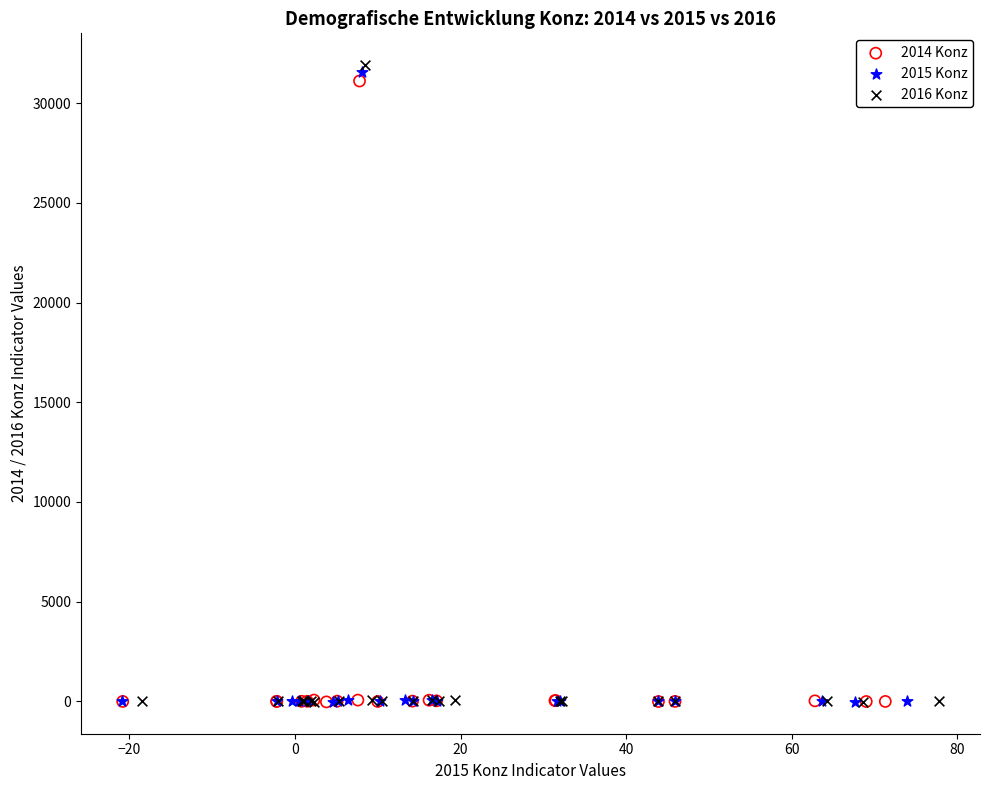

Which series has the widest spread of Y values?

2016 Konz